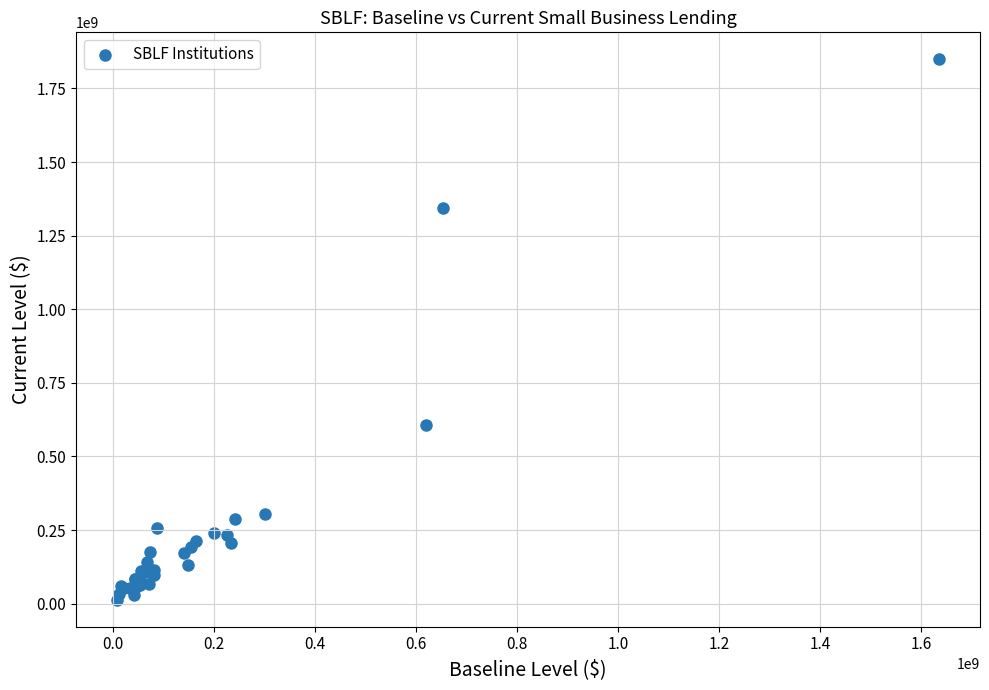

What Y value in the scatter plot is closest to 931068000?

608259000